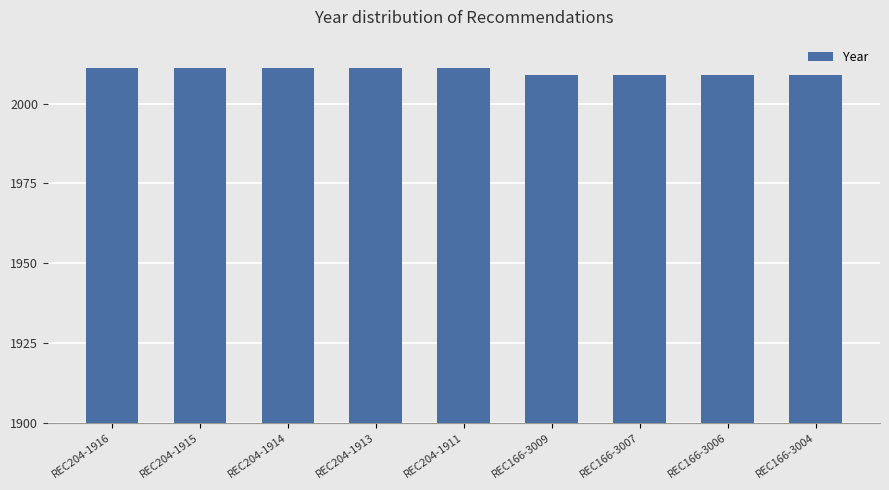

True or false: the data shows 2623 at REC204-1916.

False